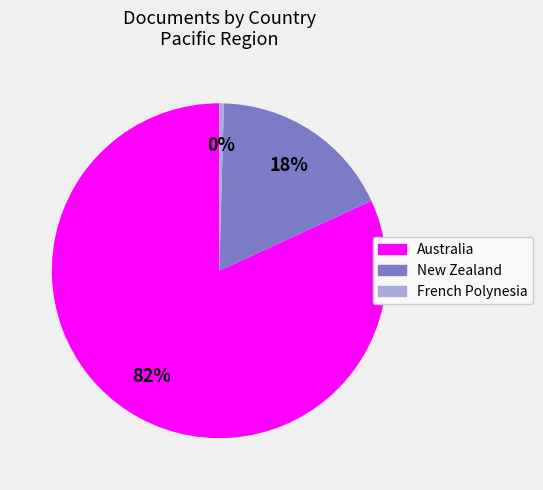

To the nearest percent, what portion does Australia represent?

82%